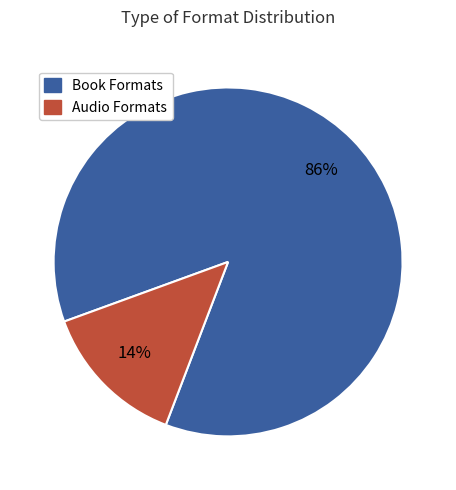

How many segments does this pie chart have?

2